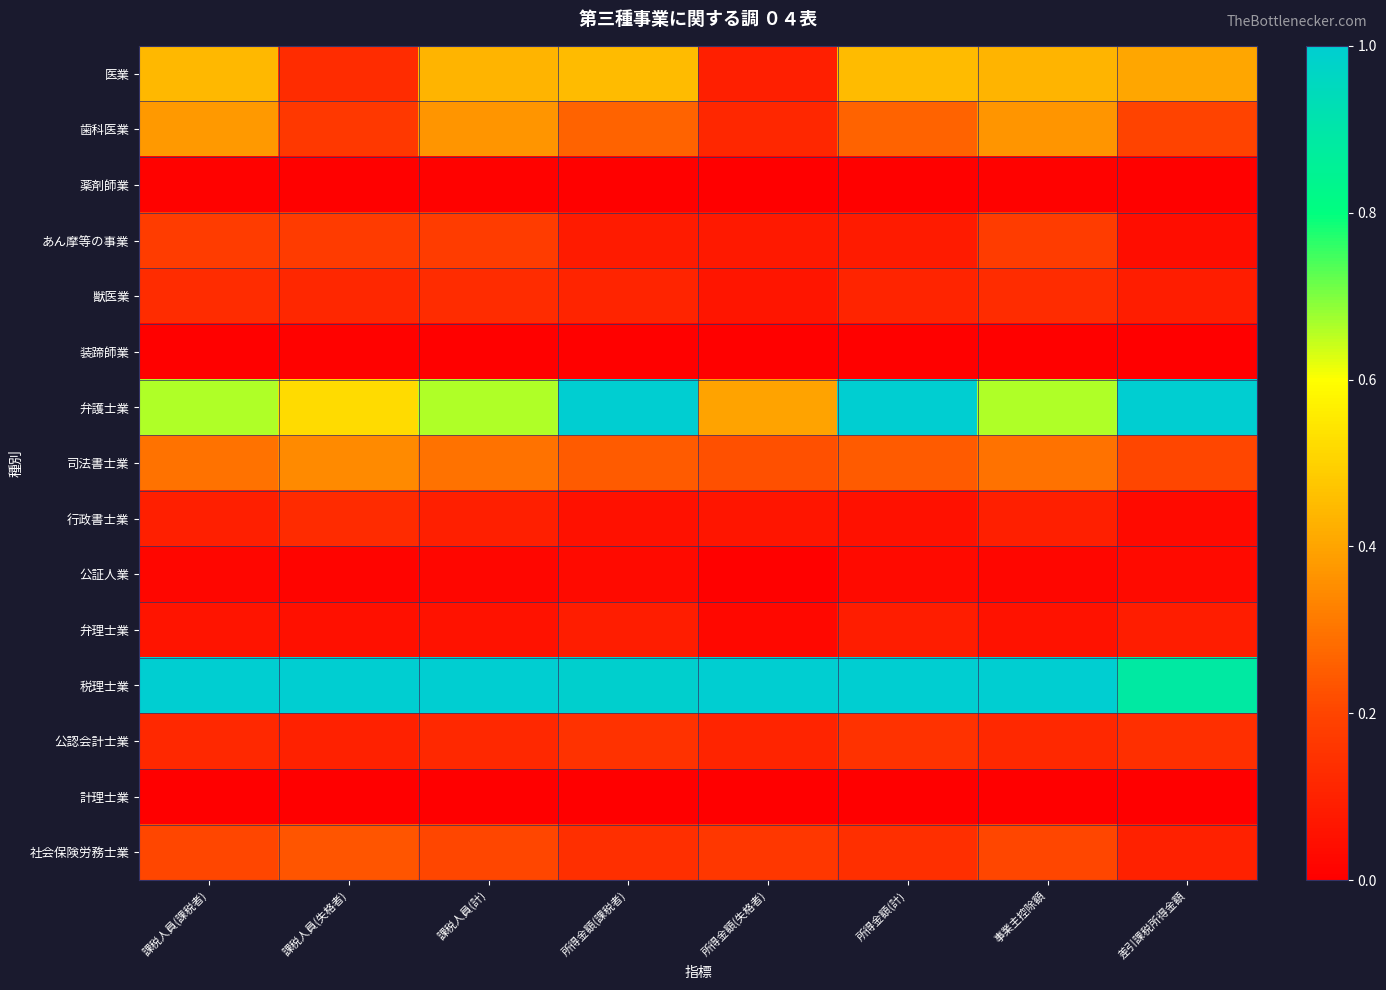

At which category does the chart reach its minimum across all series?

課税人員(課税者)